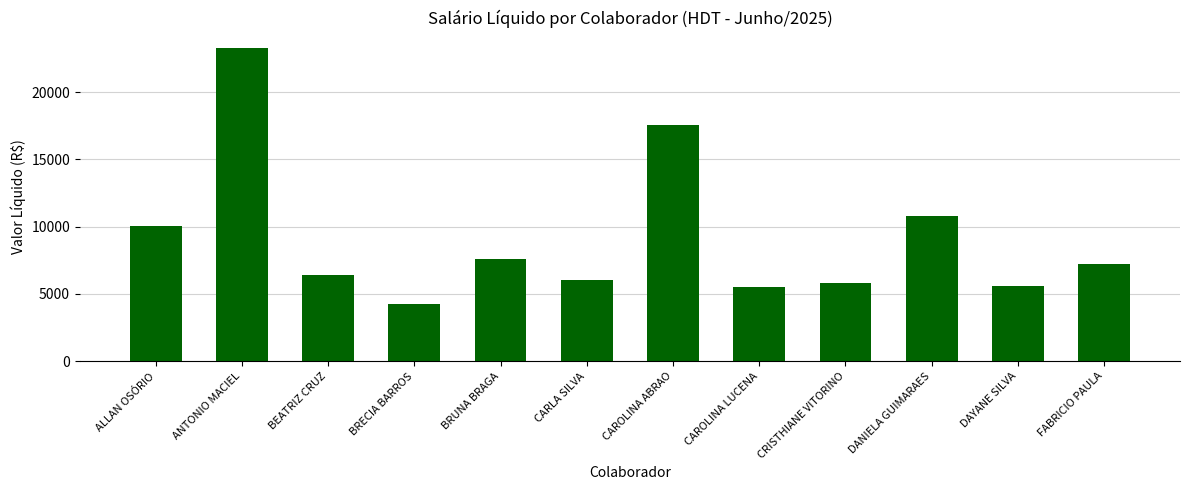

Are the bars horizontal?

No